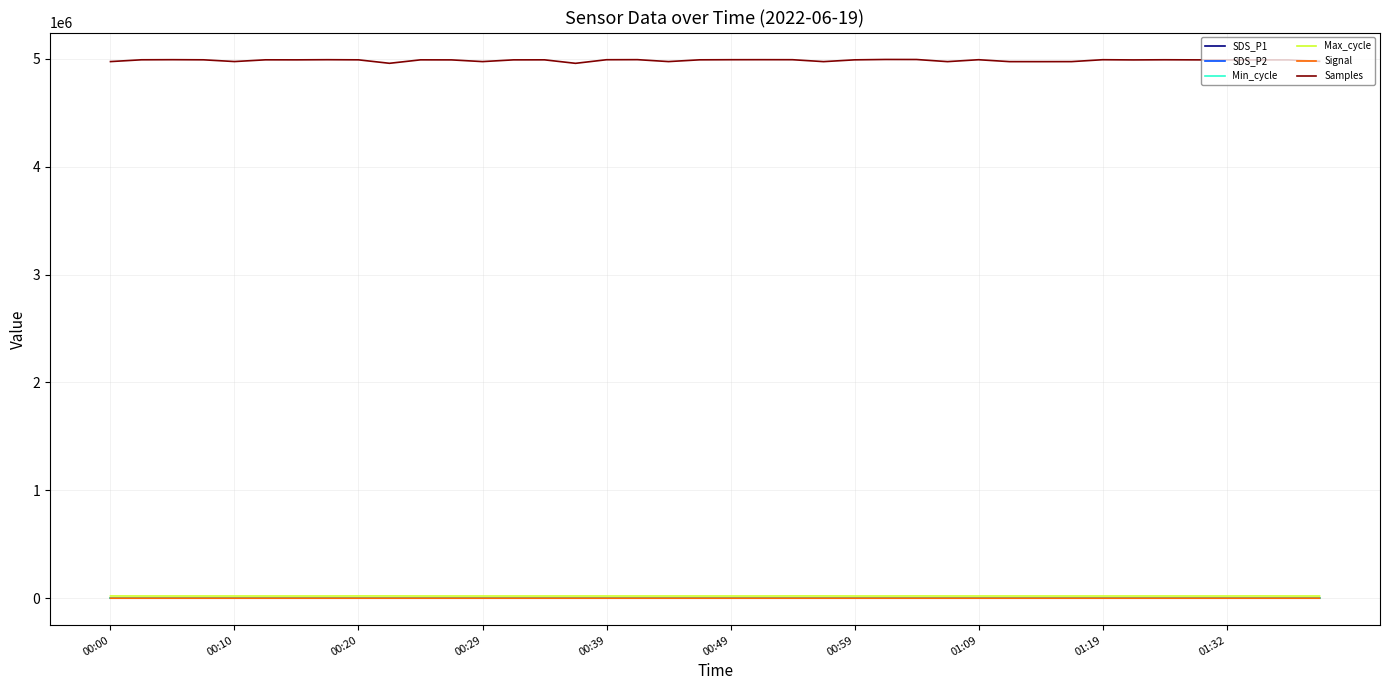

Which series has the largest total across all categories?

Samples